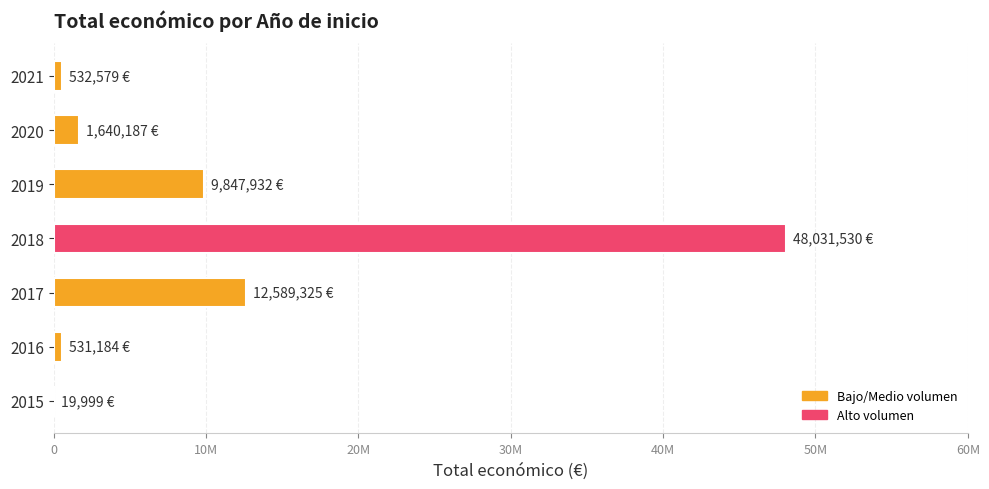

What is the average value?

10456105